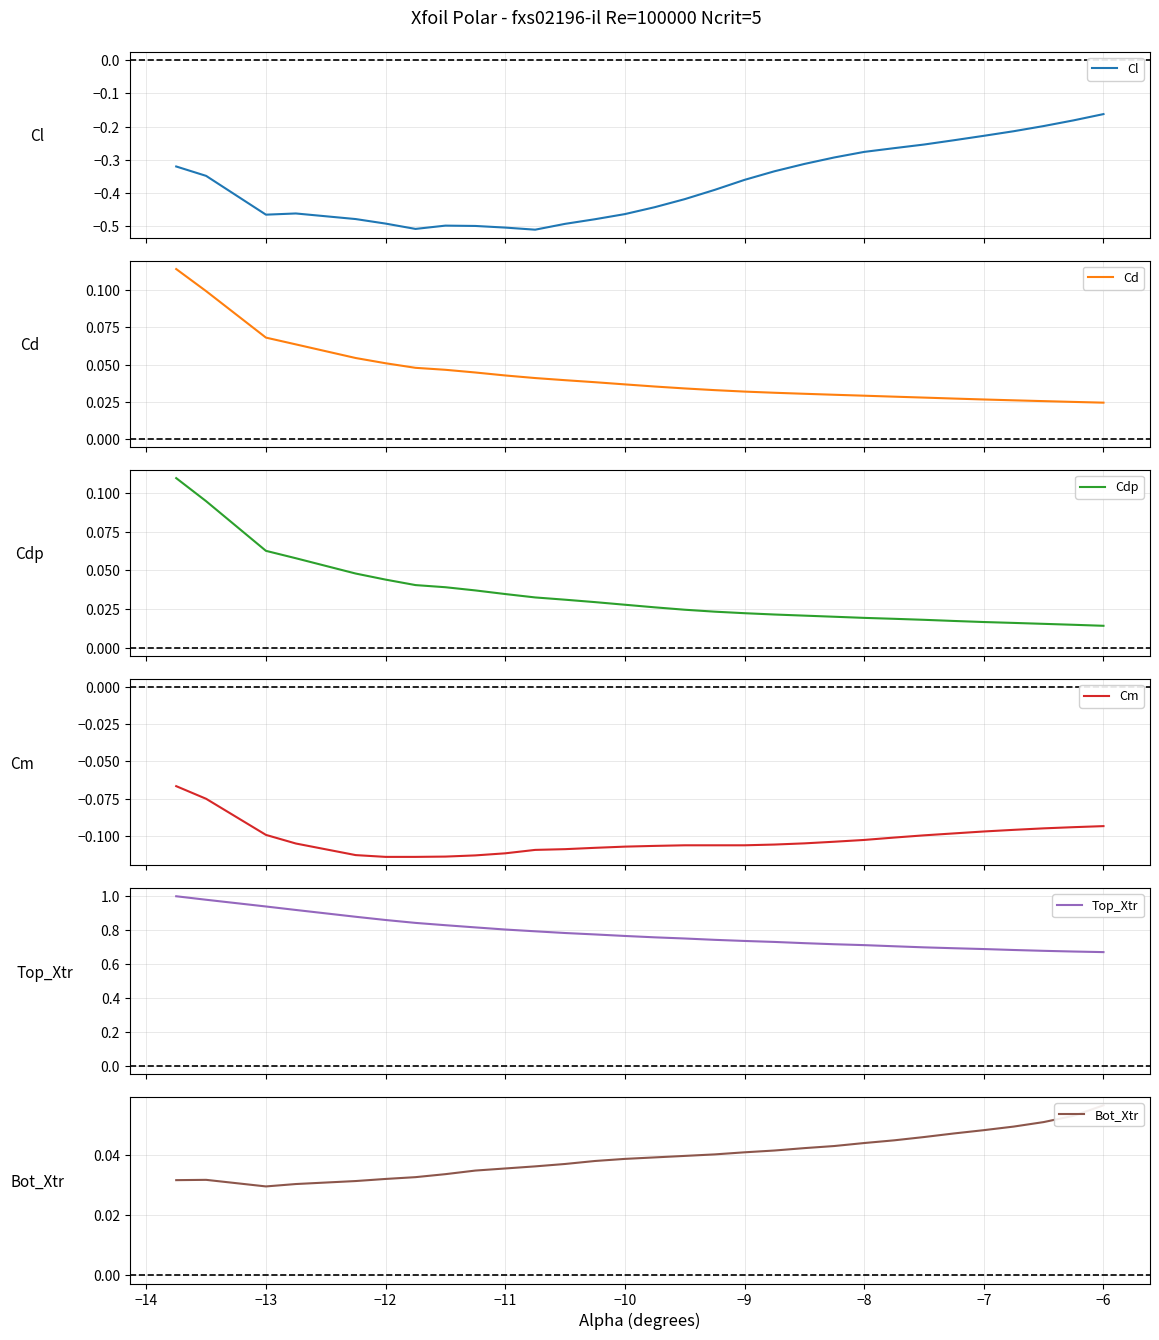

What is the value of the Cm point at the 9th from the left?

-0.1